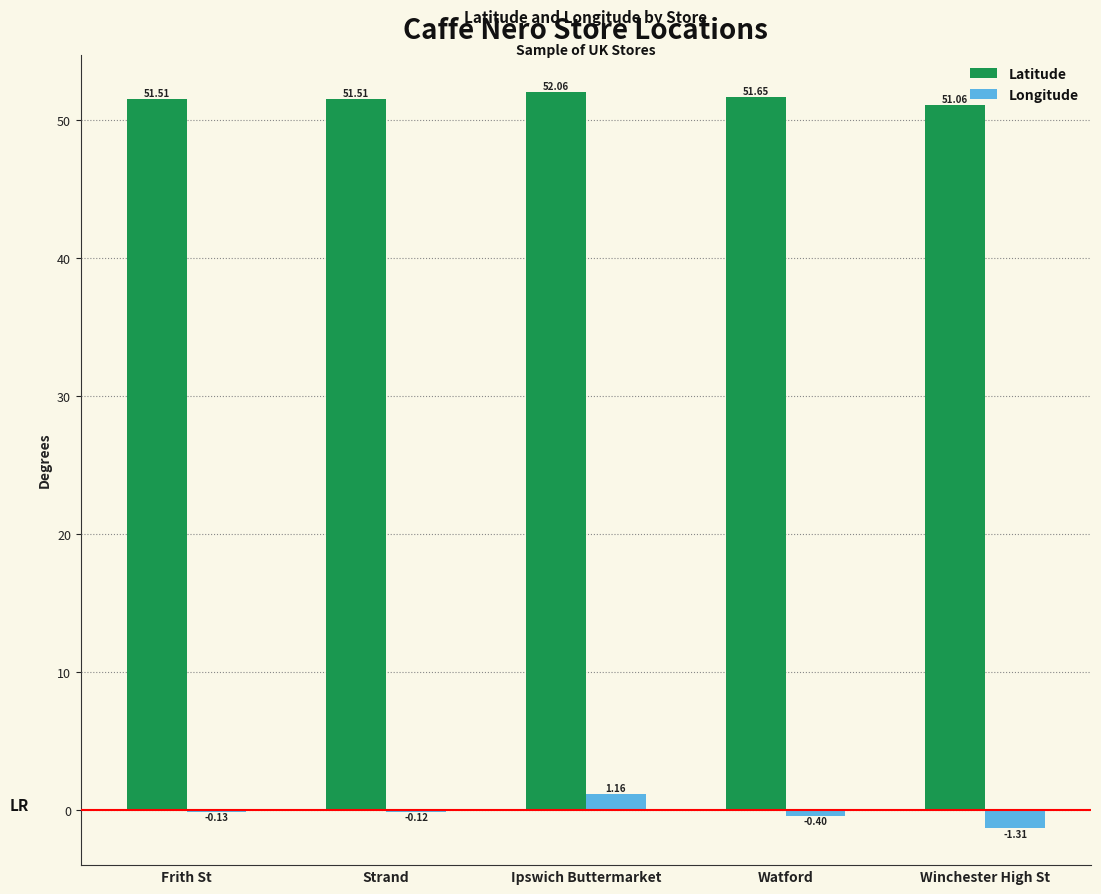

Which category has the highest value in the Longitude series?

Ipswich Buttermarket